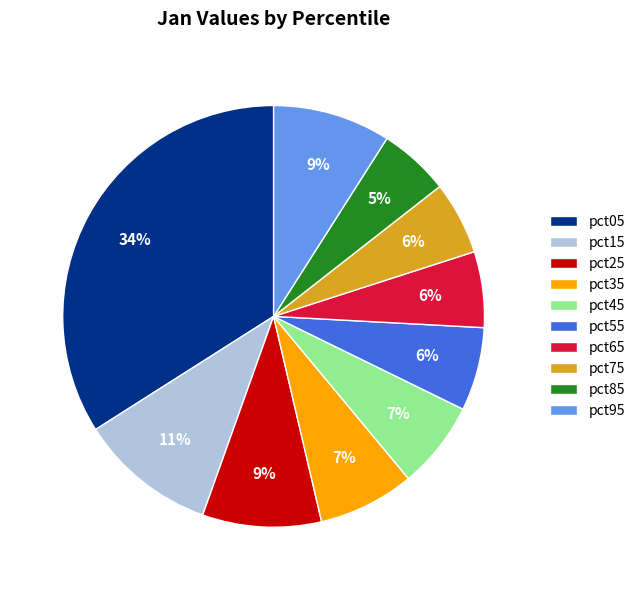

Is it true that pct65 is 20% of the pie?

False